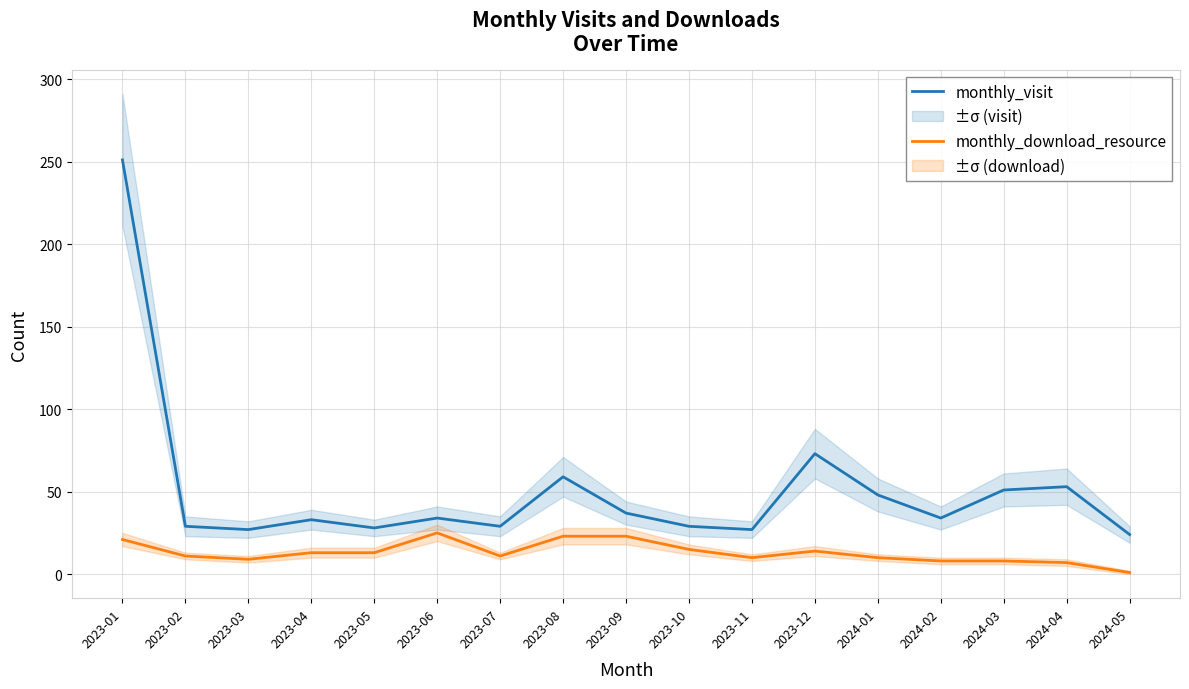

True or false: monthly_visit and monthly_download_resource intersect in this chart.

False